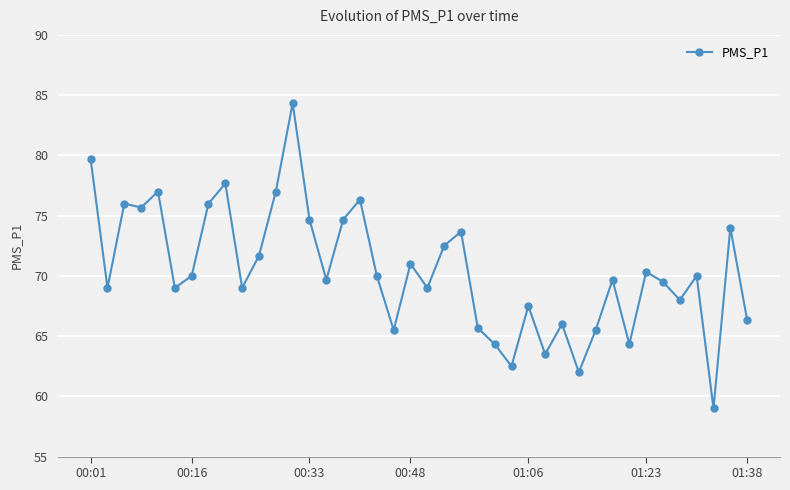

What is the value of the 30th point from the left?

62.0